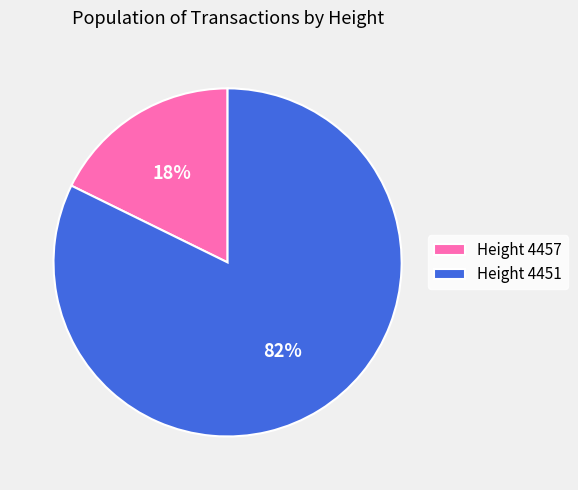

True or false: Height 4451 accounts for 82% of the total.

True